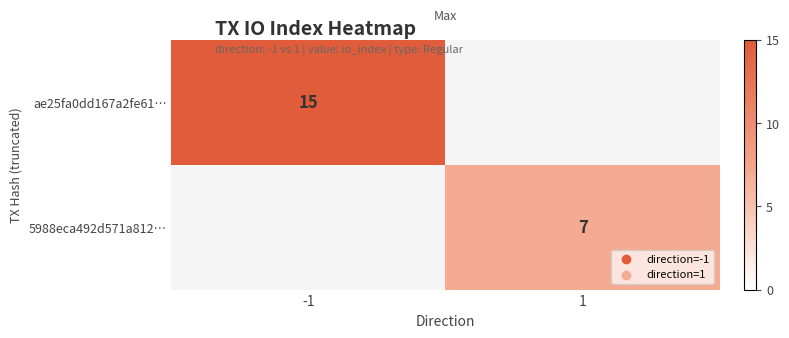

What is the maximum value shown in the chart?

15.0